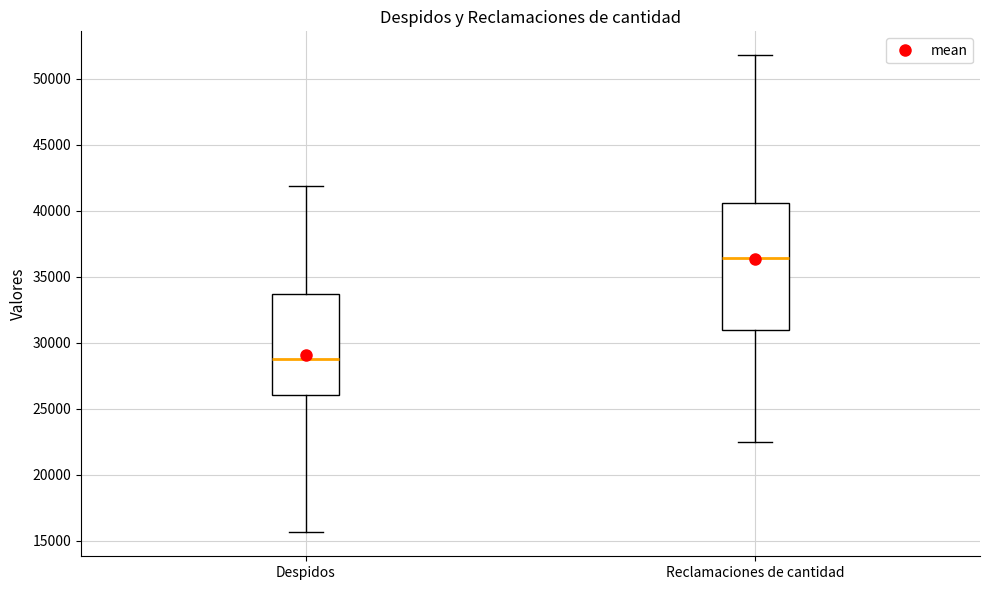

Reading left to right, read every box against the y-axis: the position of its median line, the range the box covers, and the ends of its whiskers. The values are not printed on the chart, so give them approximately, as read against the axis.

Despidos: median 29000, box 26000 to 33500, whiskers 15500 to 42000
Reclamaciones de cantidad: median 36500, box 31000 to 40500, whiskers 22500 to 52000